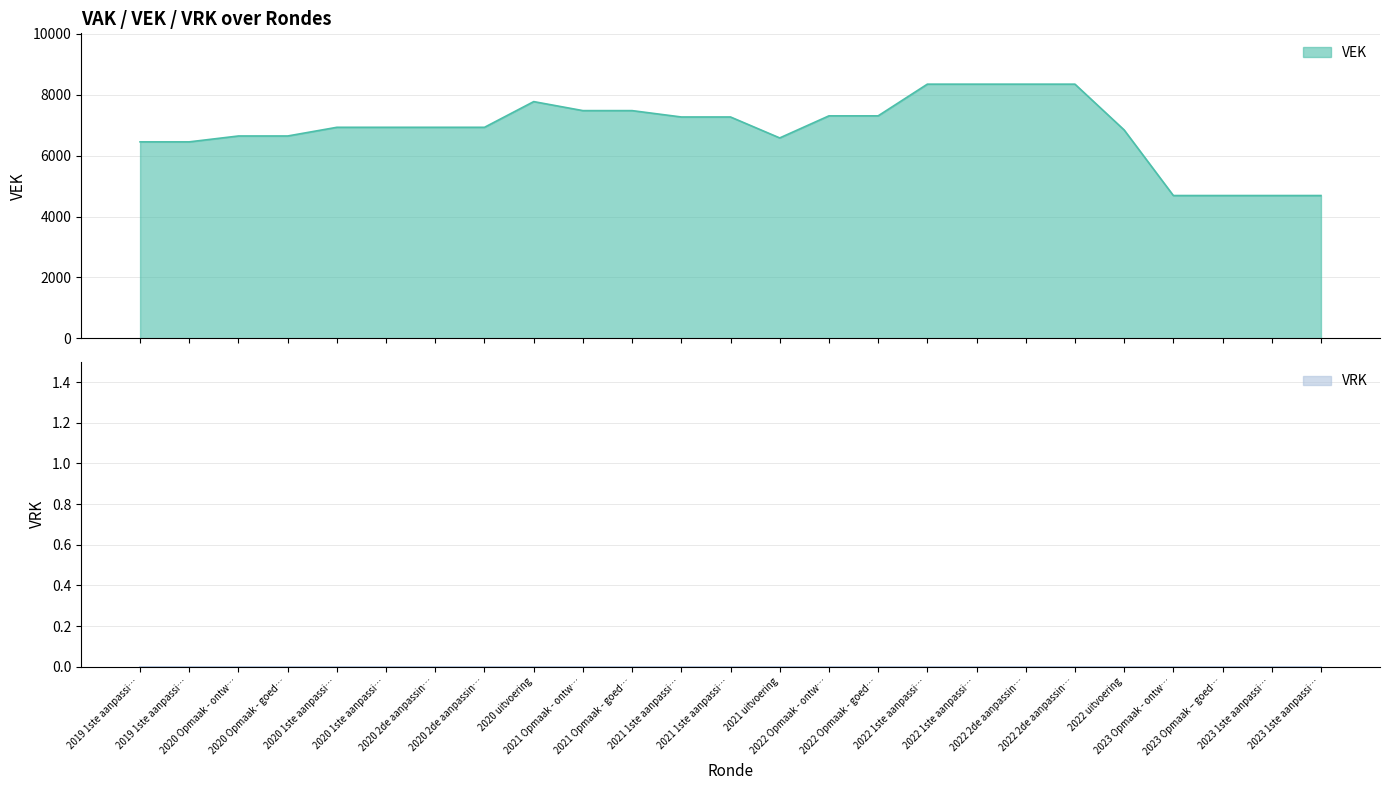

What is the change in value from 2020 2de aanpassin… to 2023 1ste aanpassi…?

-2241